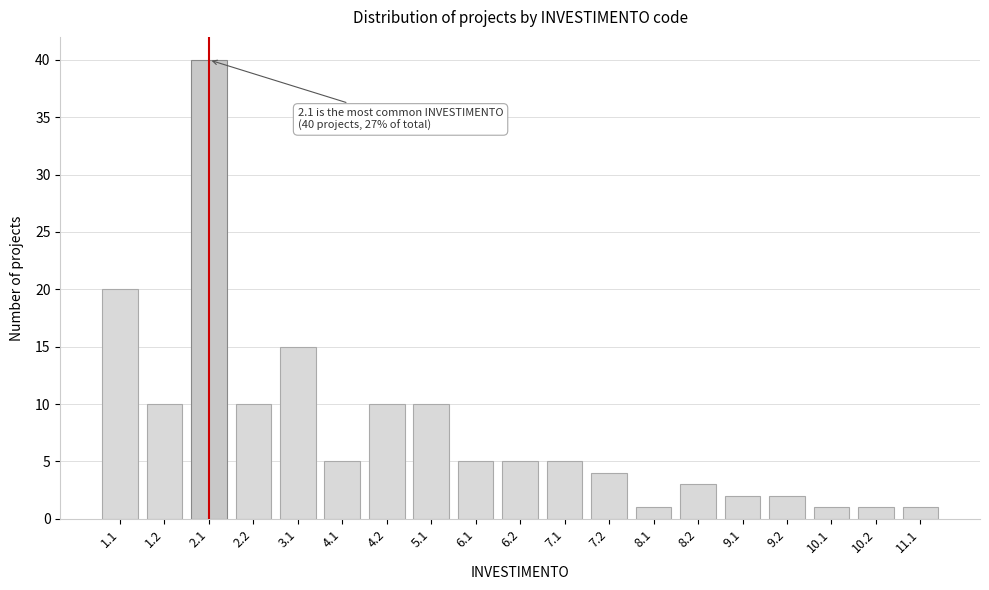

Reading left to right, extract all data points from this chart.

20	10	40	10	15	5	10	10	5	5	5	4	1	3	2	2	1	1	1